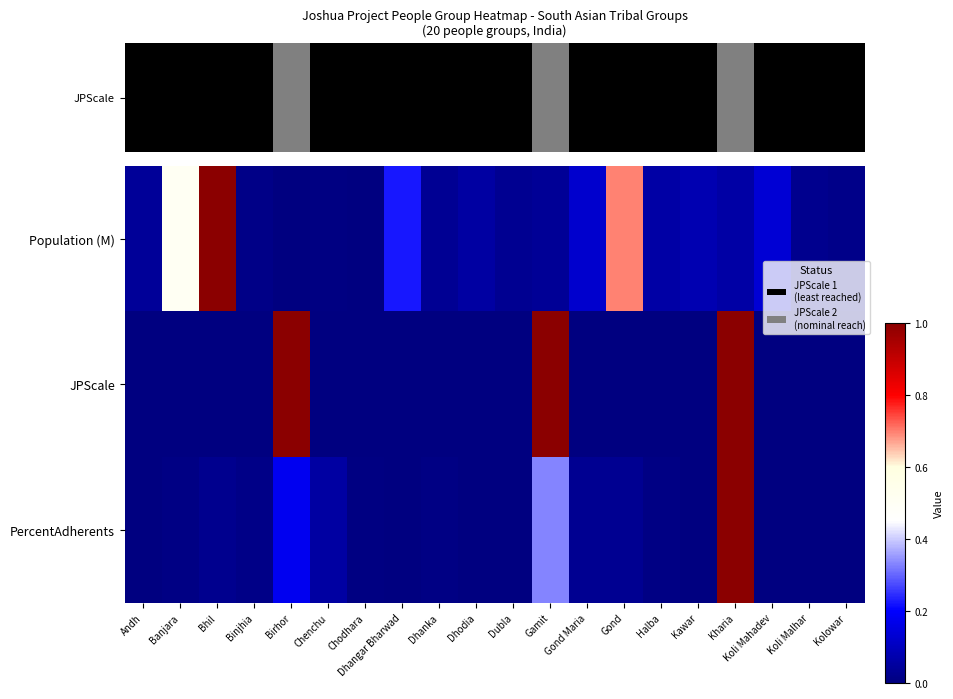

List the series in order of their peak value, lowest first.

Population (M), JPScale, PercentAdherents